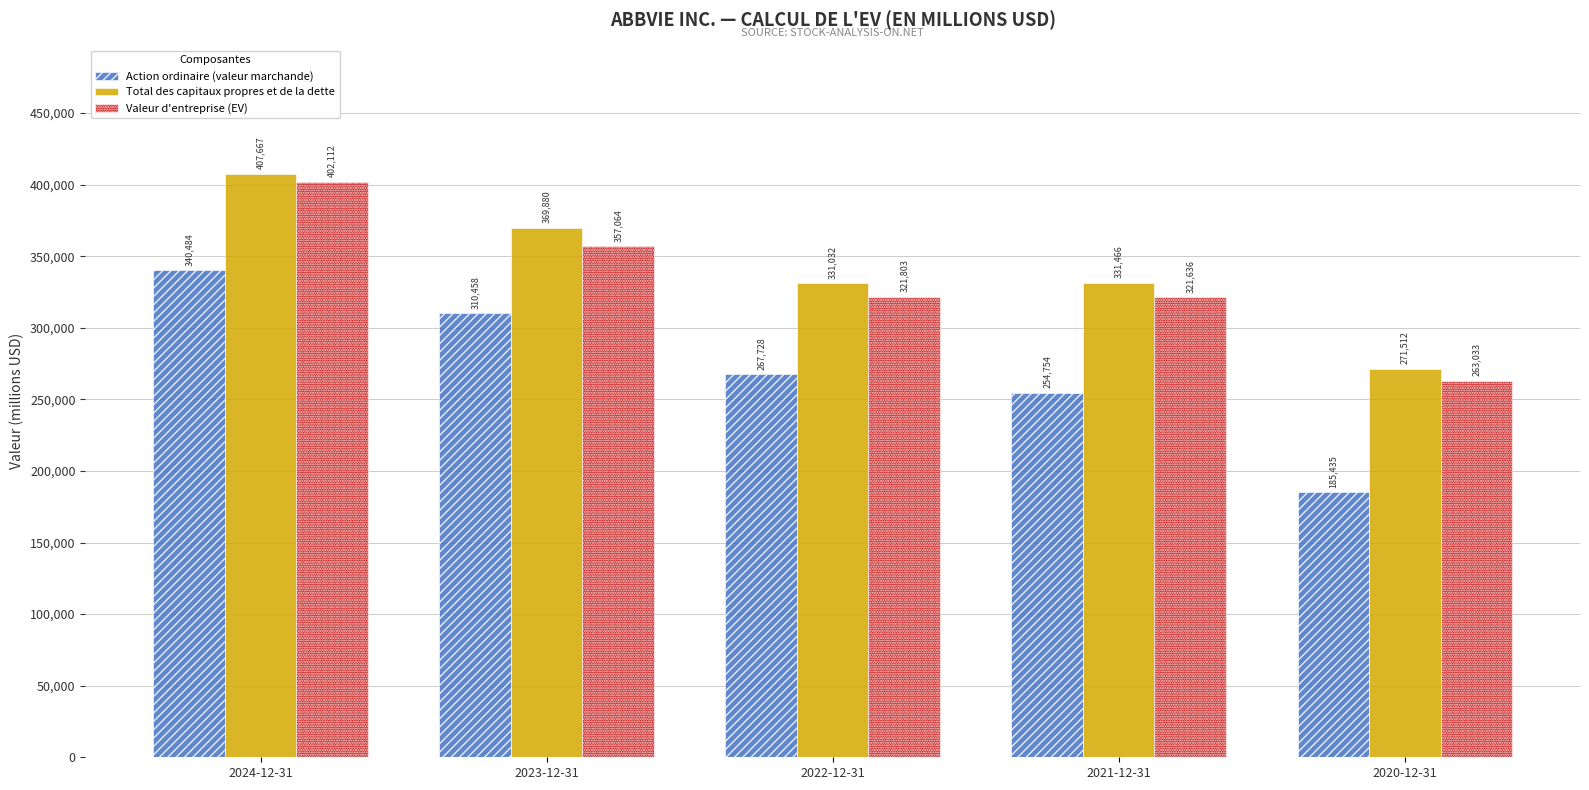

Which series changed the most between 2022-12-31 and 2021-12-31?

Action ordinaire (valeur marchande)